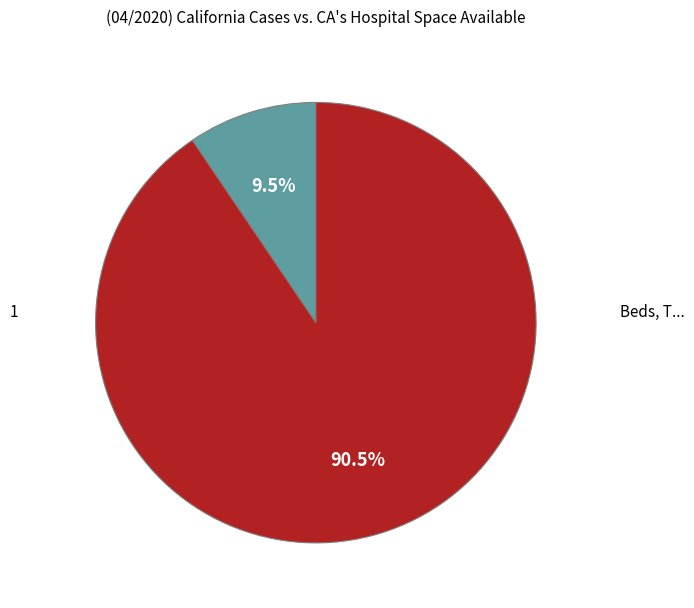

Is there any slice that represents more than half of the pie?

Yes